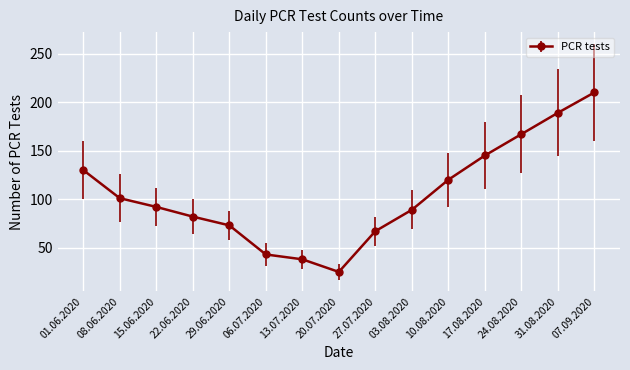

Is this an area chart (filled region under the line)?

No